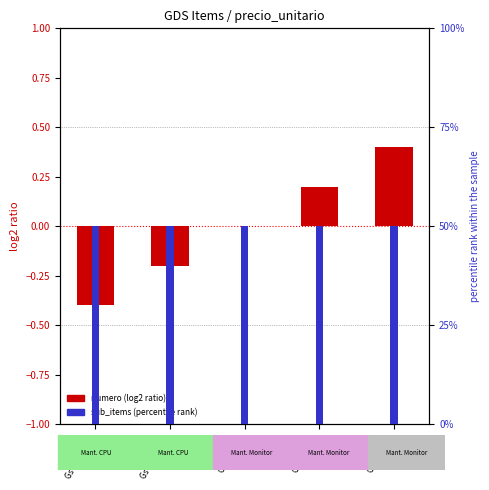

How many values in numero (normalized) are below zero?

2